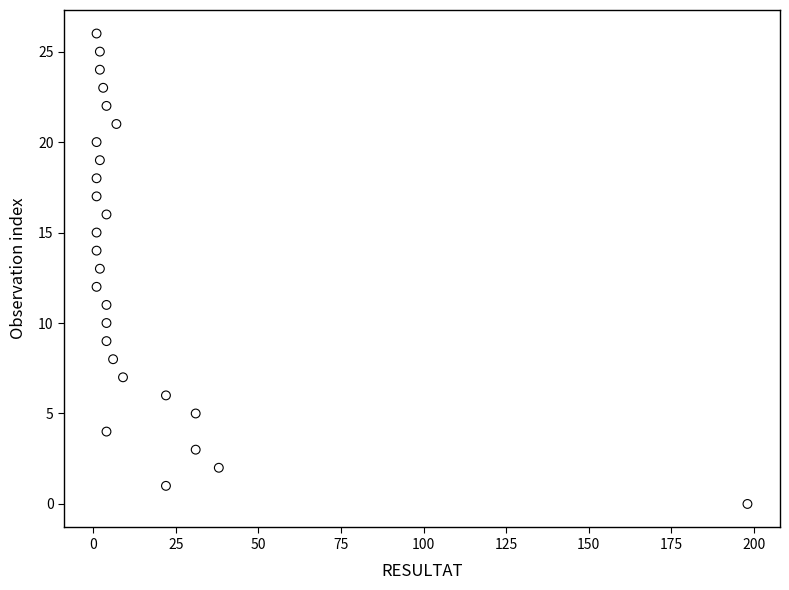

What is the range of Y values (max minus min)?

26